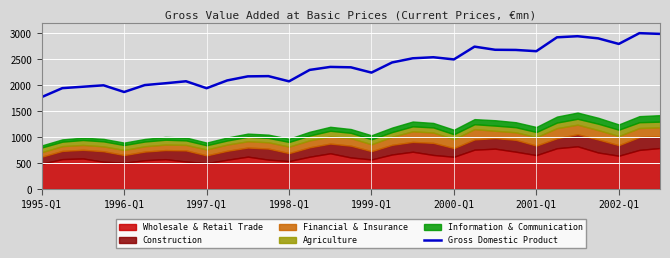

What is the minimum value for Gross Domestic Product?

1770.2